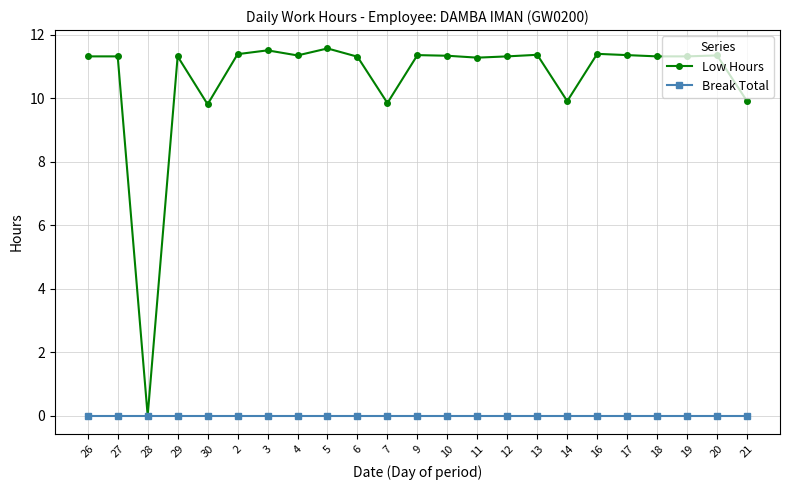

Is the value of Low Hours at 7 greater than the value of Break Total at 30?

Yes